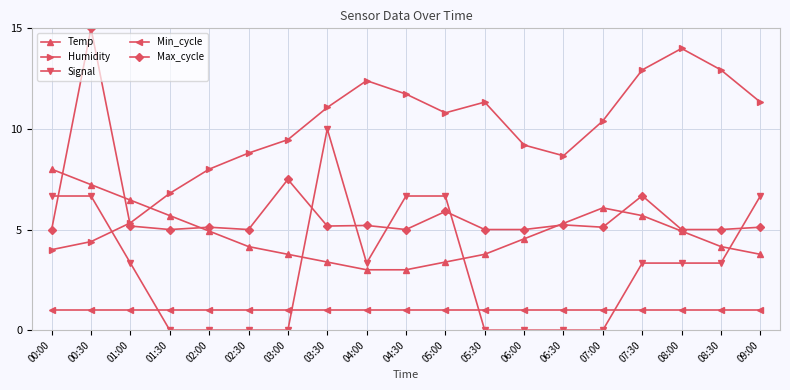

Which series changed the most between 00:30 and 01:30?

Max_cycle